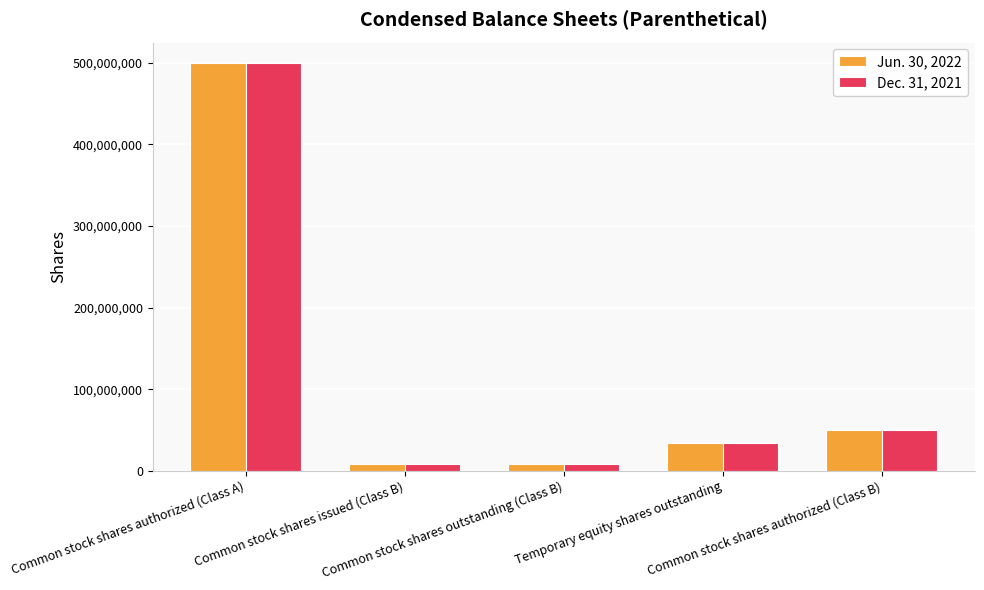

The value of Dec. 31, 2021 at Common stock shares issued (Class B) is 8625000. True or false?

True